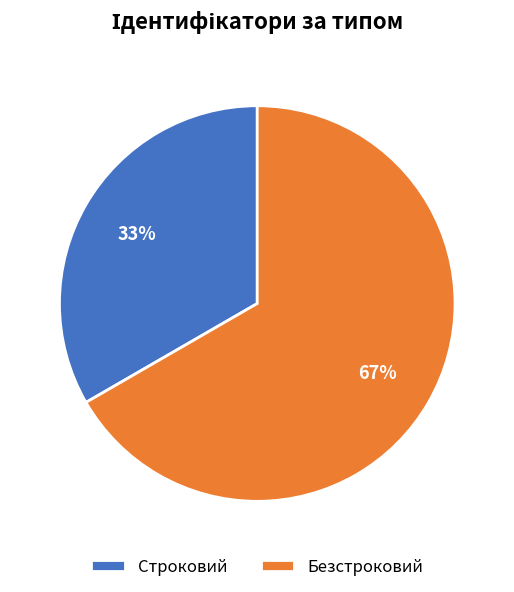

What is the smallest slice in the pie chart?

Строковий